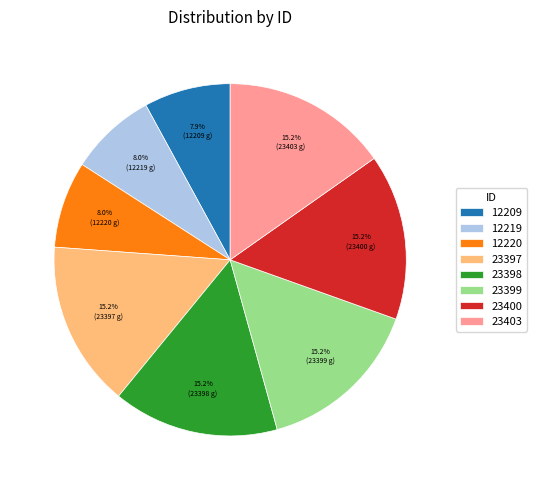

Is it true that 12220 is 17% of the pie?

False